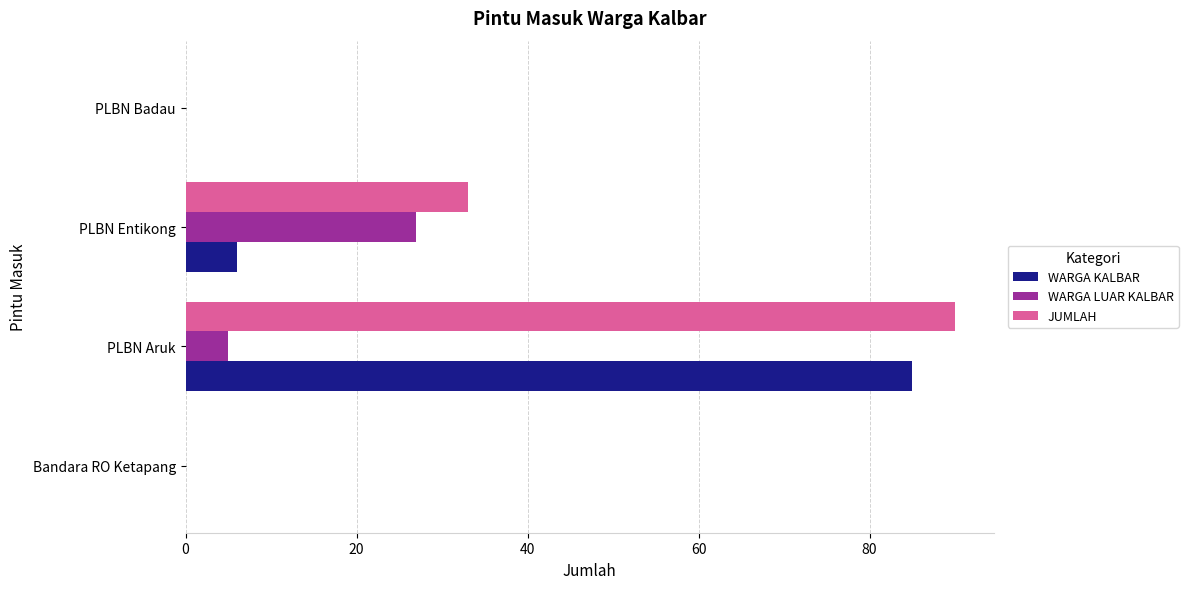

What is the sum of all JUMLAH values?

123